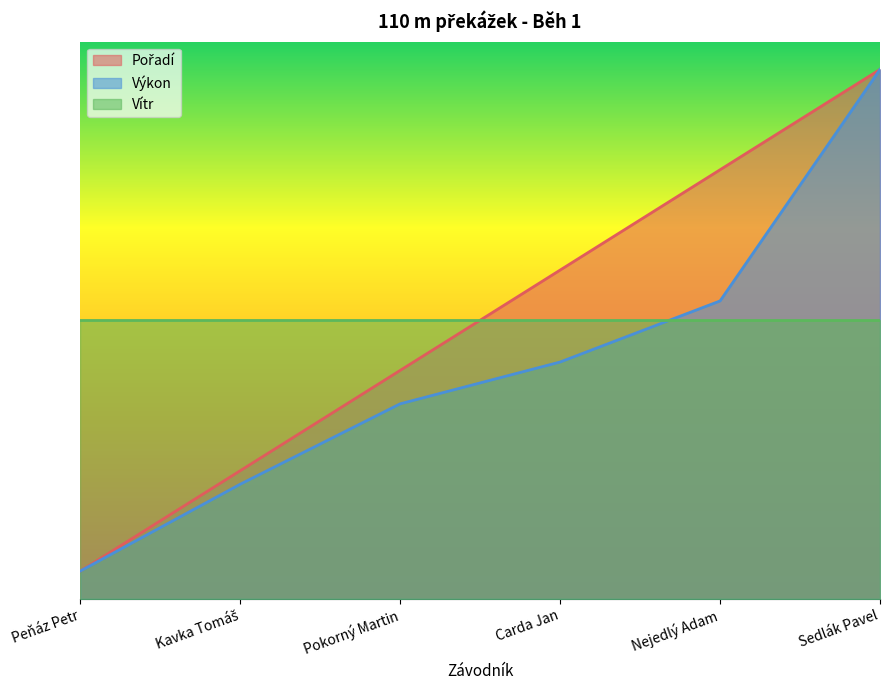

True or false: Pořadí has more than 2 interior local peaks.

False